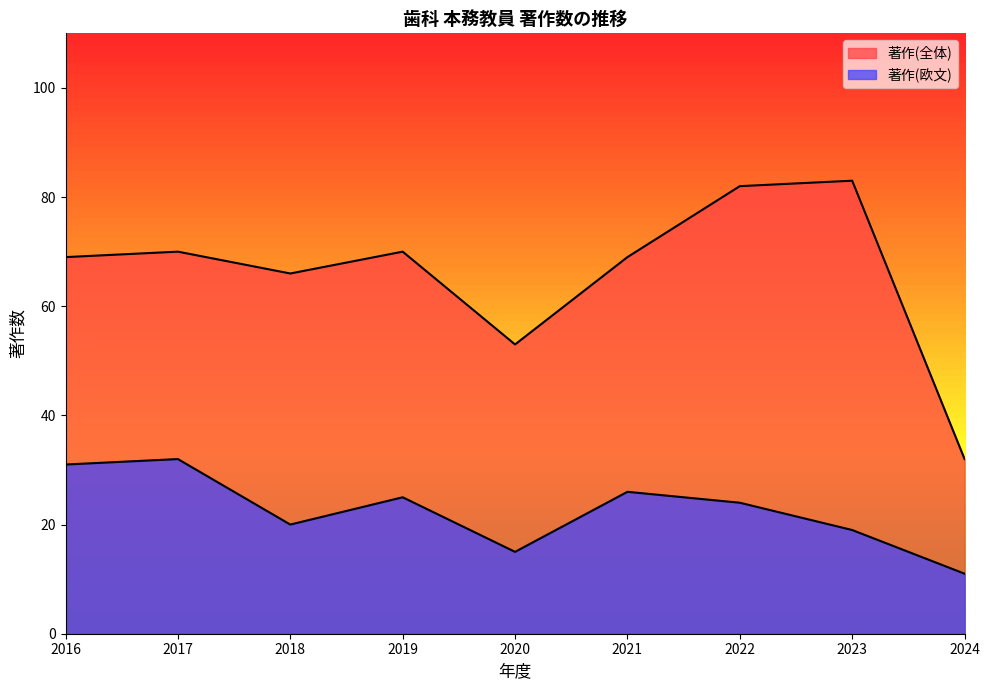

What is the value of the 著作(欧文) point at the 3rd from the left?

20